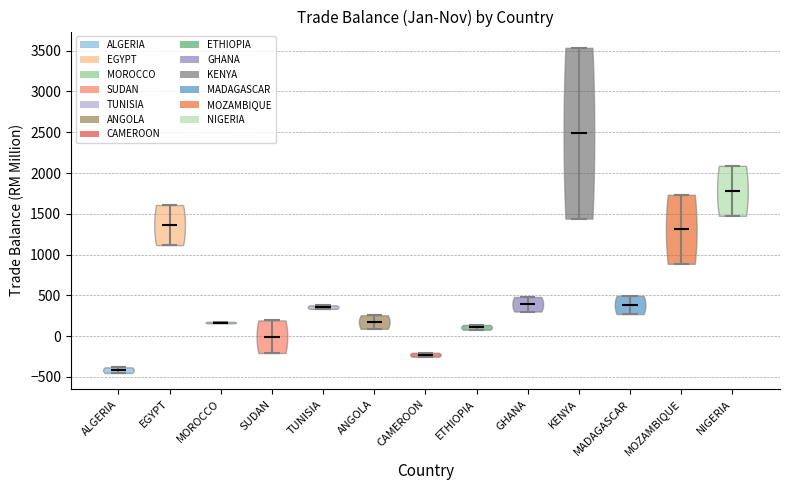

Reading left to right, read every violin against the y-axis: where its median line is, and the lowest and highest points it reaches. The values are not printed on the chart, so give them approximately, as read against the axis.

ALGERIA: median line -400, lowest point -450, highest point -400
EGYPT: median line 1350, lowest point 1100, highest point 1600
MOROCCO: median line 150, lowest point 150, highest point 200
SUDAN: median line 0, lowest point -200, highest point 200
TUNISIA: median line 350, lowest point 350, highest point 400
ANGOLA: median line 150, lowest point 100, highest point 250
CAMEROON: median line -250, lowest point -250, highest point -200
ETHIOPIA: median line 100, lowest point 100, highest point 150
GHANA: median line 400, lowest point 300, highest point 500
KENYA: median line 2500, lowest point 1450, highest point 3550
MADAGASCAR: median line 400, lowest point 250, highest point 500
MOZAMBIQUE: median line 1300, lowest point 900, highest point 1750
NIGERIA: median line 1800, lowest point 1500, highest point 2100